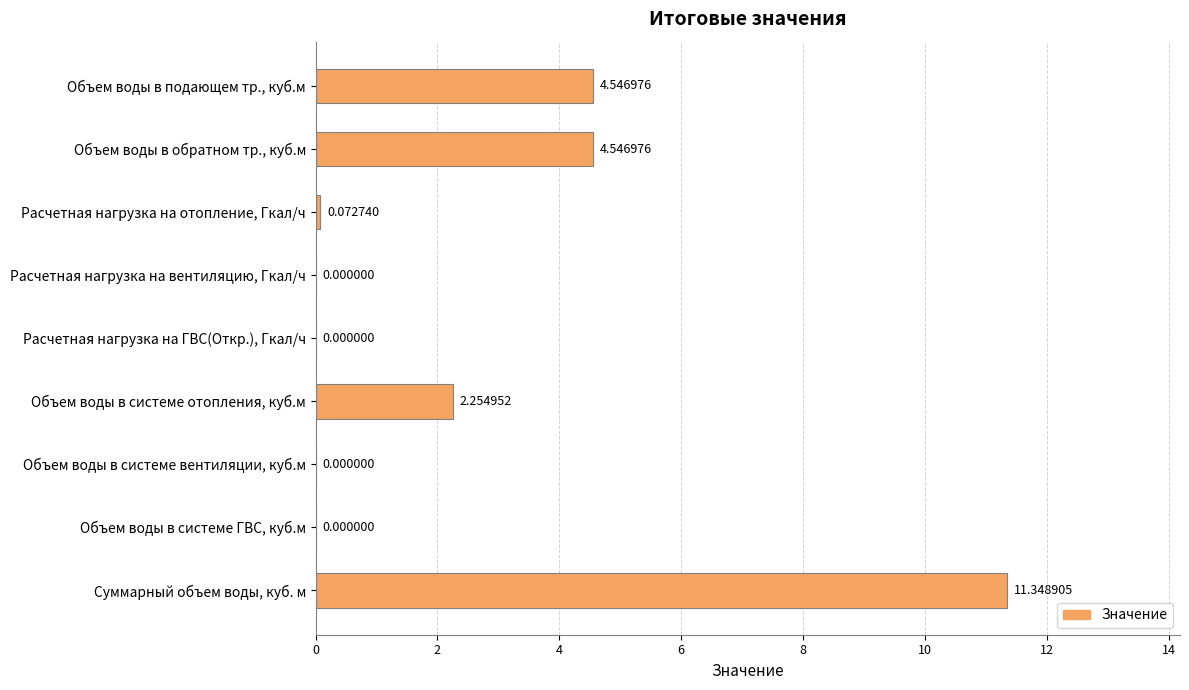

What is the sum of all values?

22.8